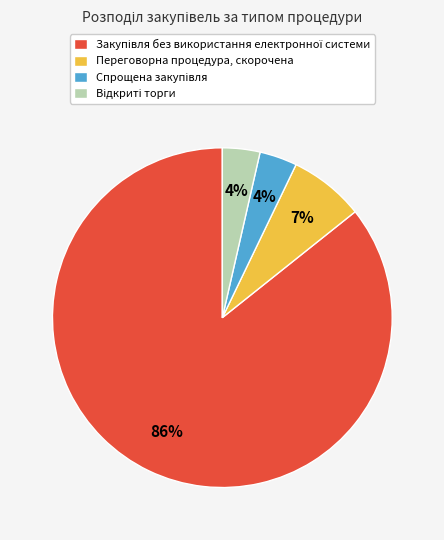

Does any single category account for the majority?

Yes